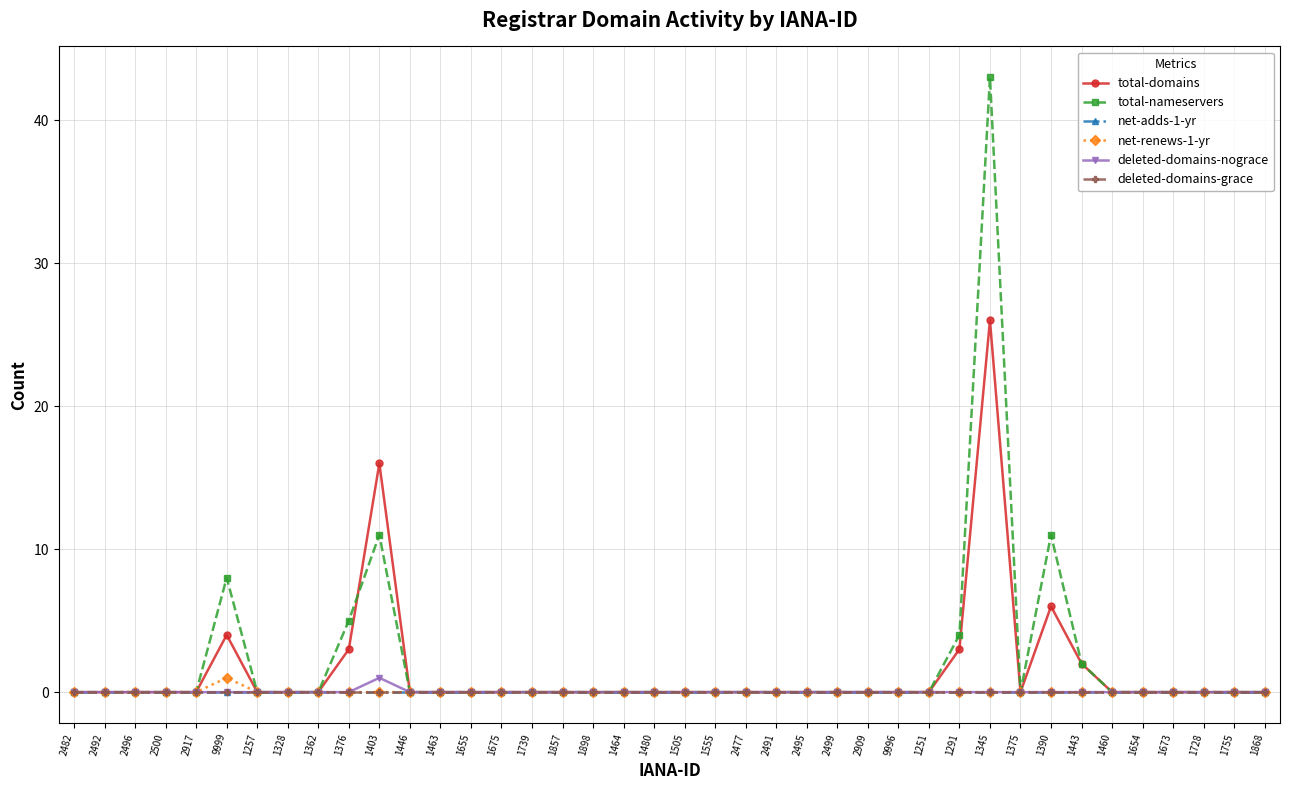

True or false: deleted-domains-grace and total-nameservers cross at least once.

False